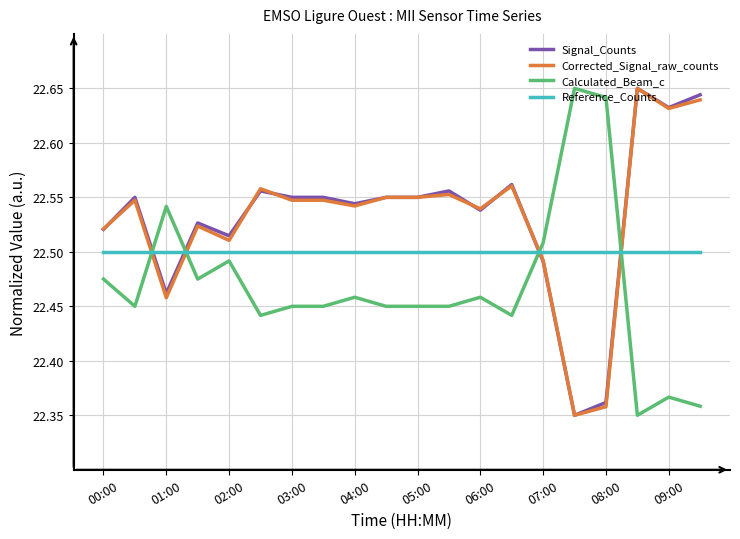

Count the number of data series in this chart.

4